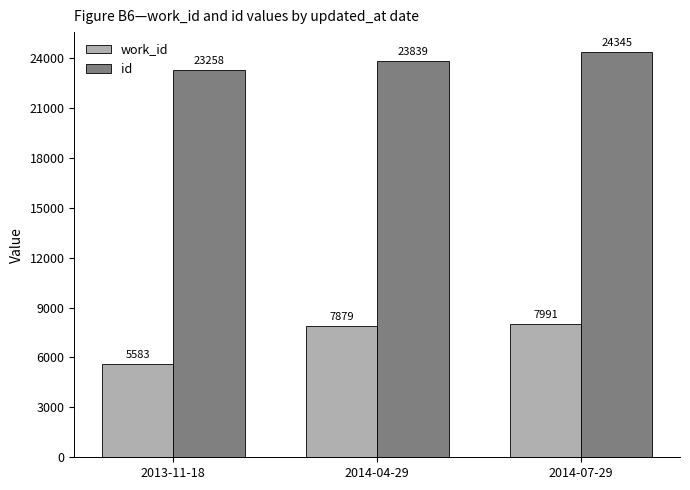

Reading left to right, what are all the values shown in this chart?

work_id: 5583	7879	7991
id: 23258	23839	24345